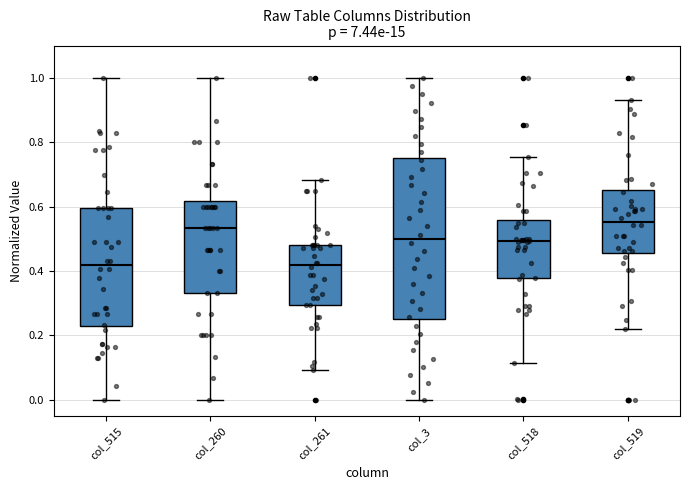

Which box's median line is the highest?

col_519